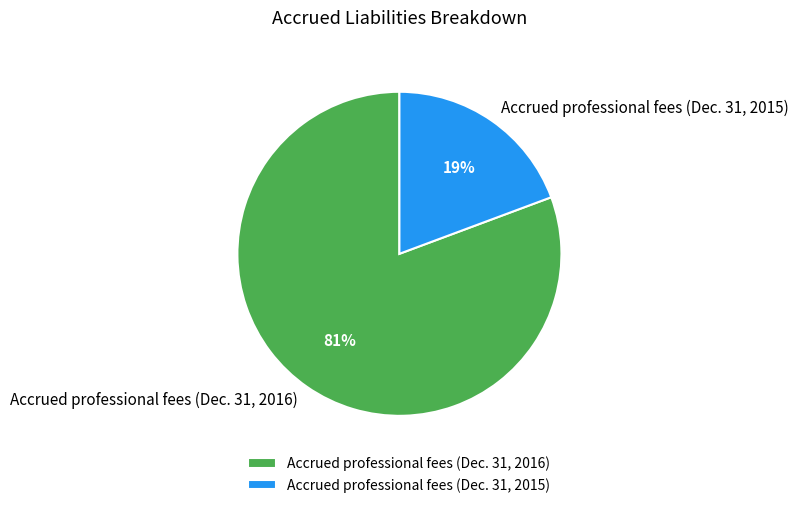

To the nearest percent, what portion does Accrued professional fees (Dec. 31, 2016) represent?

81%